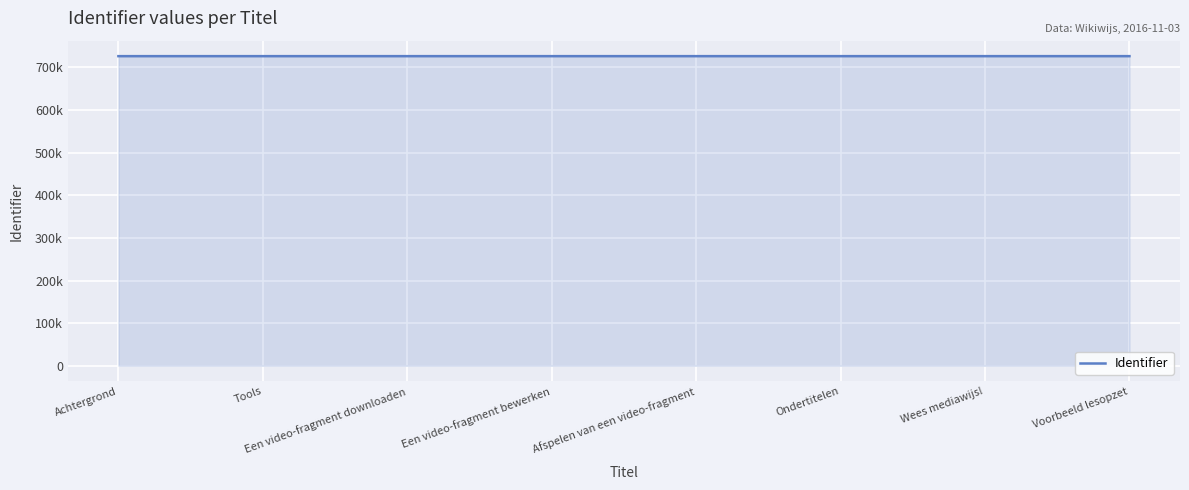

Rank the categories by value from lowest to highest.

Achtergrond, Tools, Een video-fragment downloaden, Een video-fragment bewerken, Afspelen van een video-fragment, Ondertitelen, Wees mediawijs!, Voorbeeld lesopzet